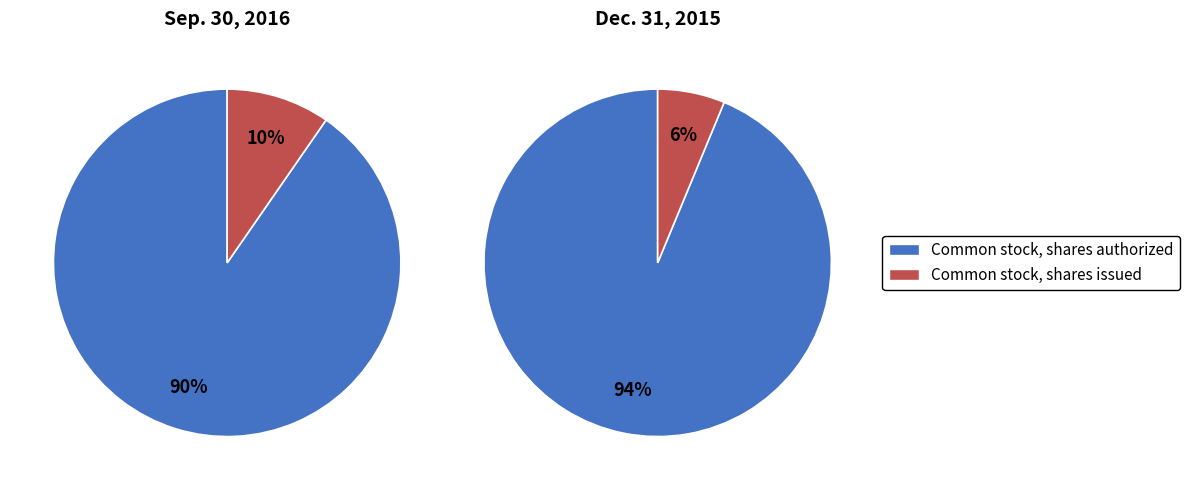

To the nearest percent, what portion does Common stock, shares authorized represent?

90%